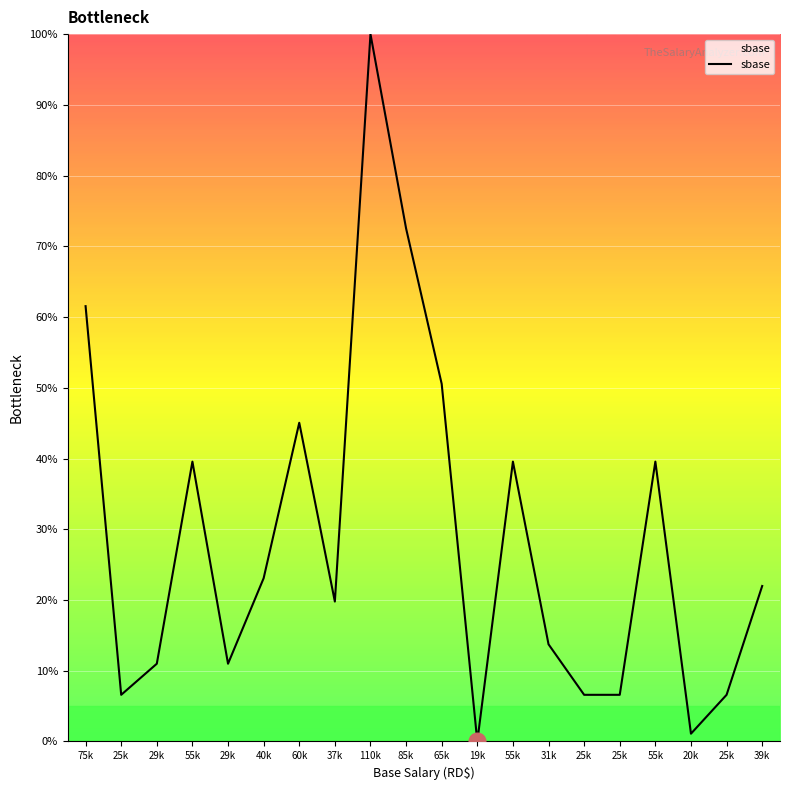

Does the chart display data point markers on the line(s)?

No